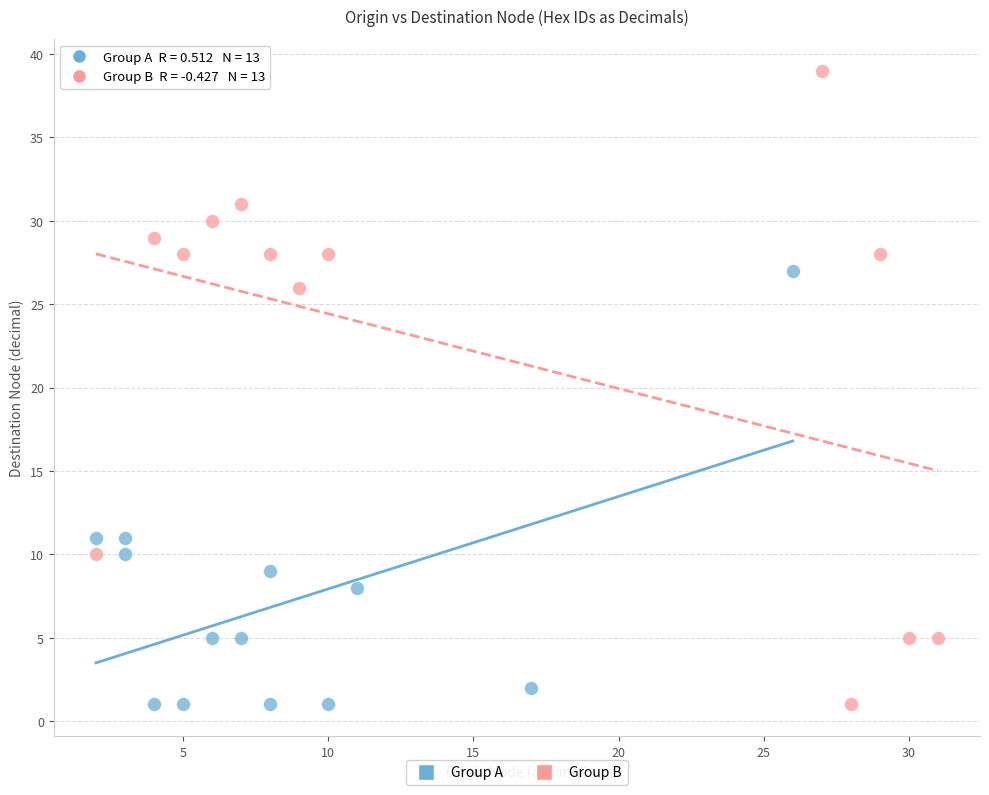

Which series has the widest spread of Y values?

Group B